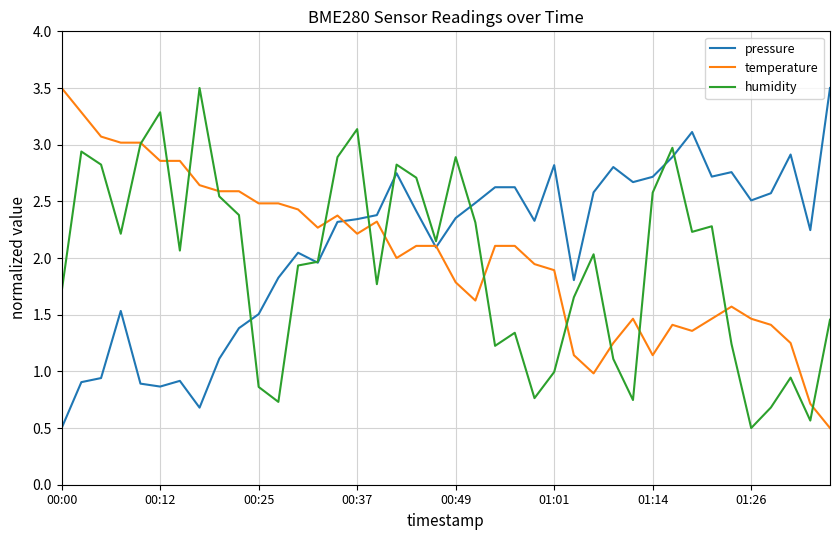

In pressure, how many points are lower than both neighbors (excluding endpoints)?

10